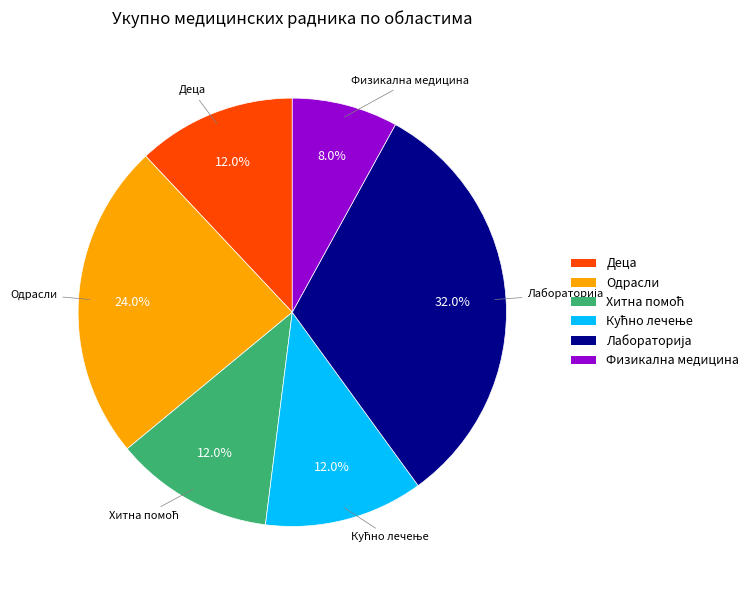

Is there any slice that represents more than half of the pie?

No